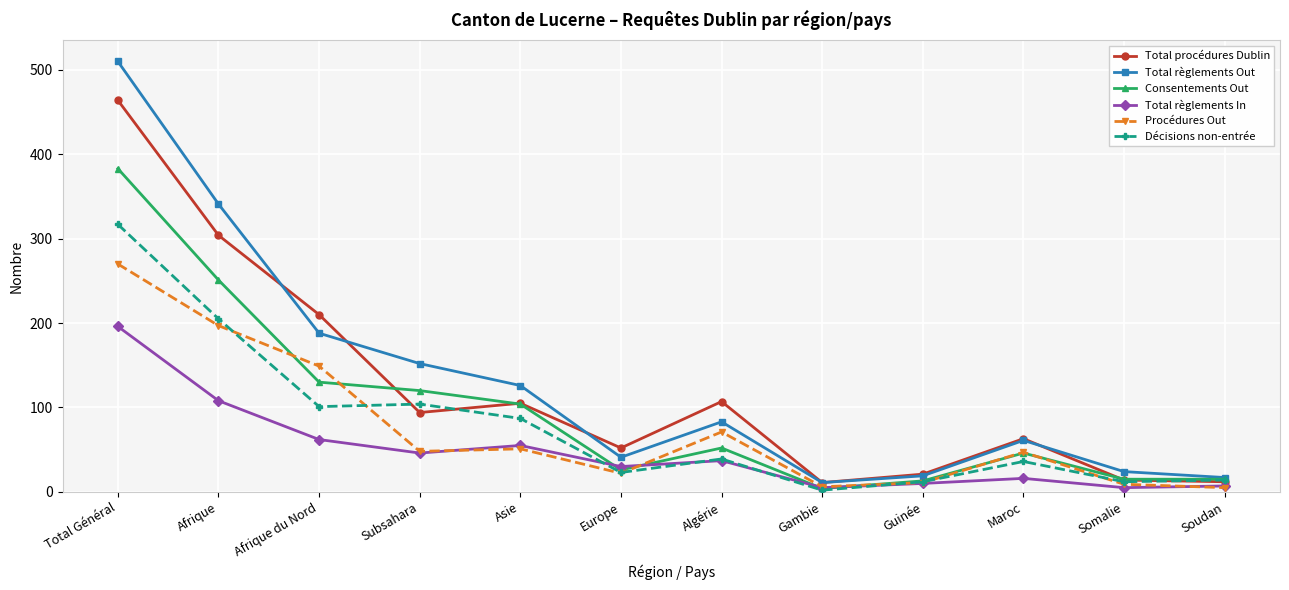

How many data points in Procédures Out are less than 48?

6